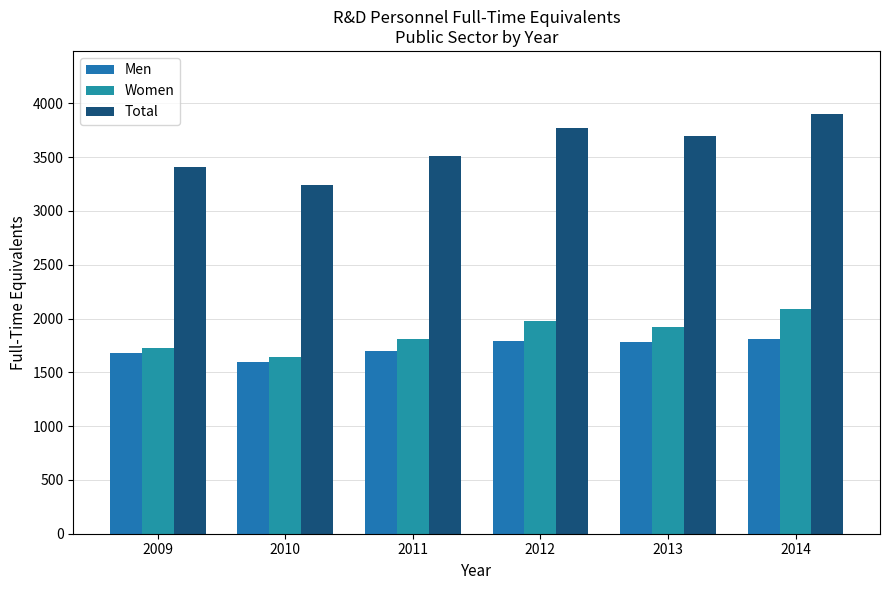

Rank the series by their maximum value, from highest to lowest.

Total, Women, Men